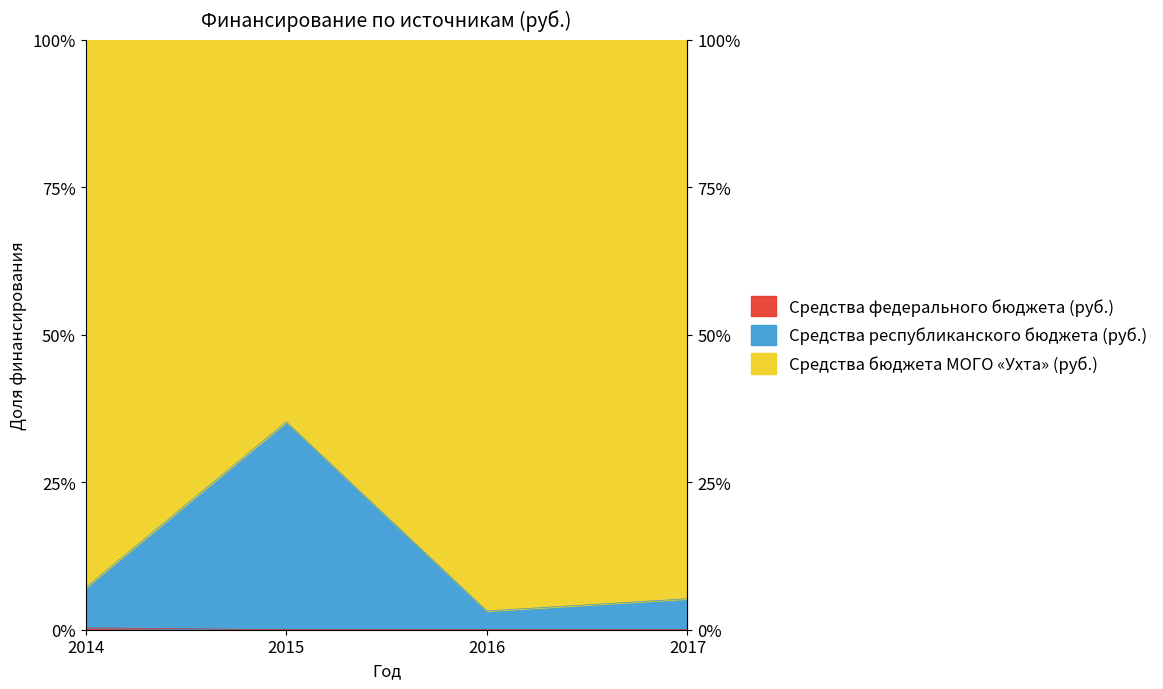

Rank the categories by Средства республиканского бюджета (руб.) value from lowest to highest.

2016, 2017, 2014, 2015